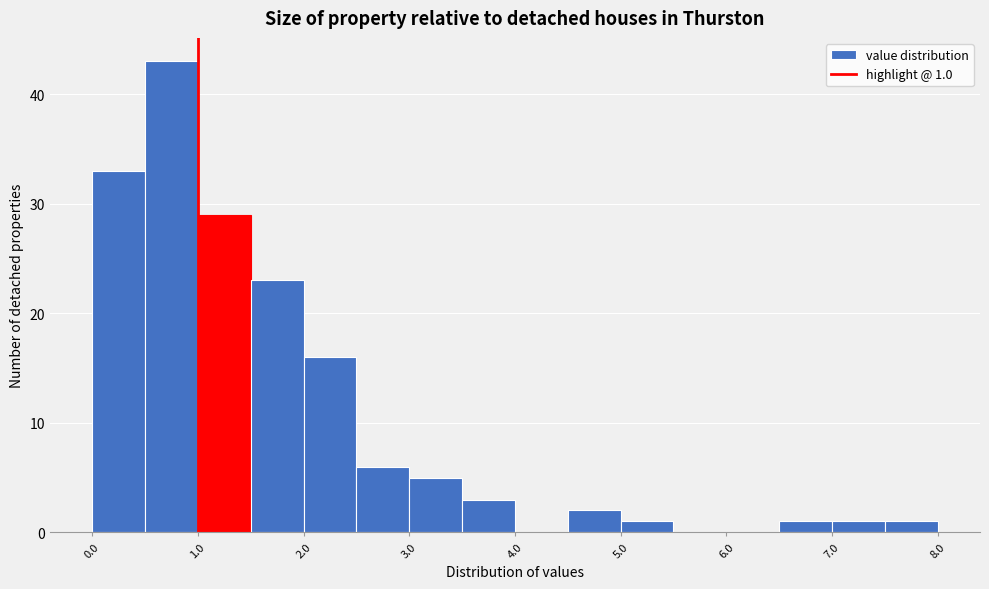

Which range on the x-axis has the tallest bar?

0.5 to 1.0